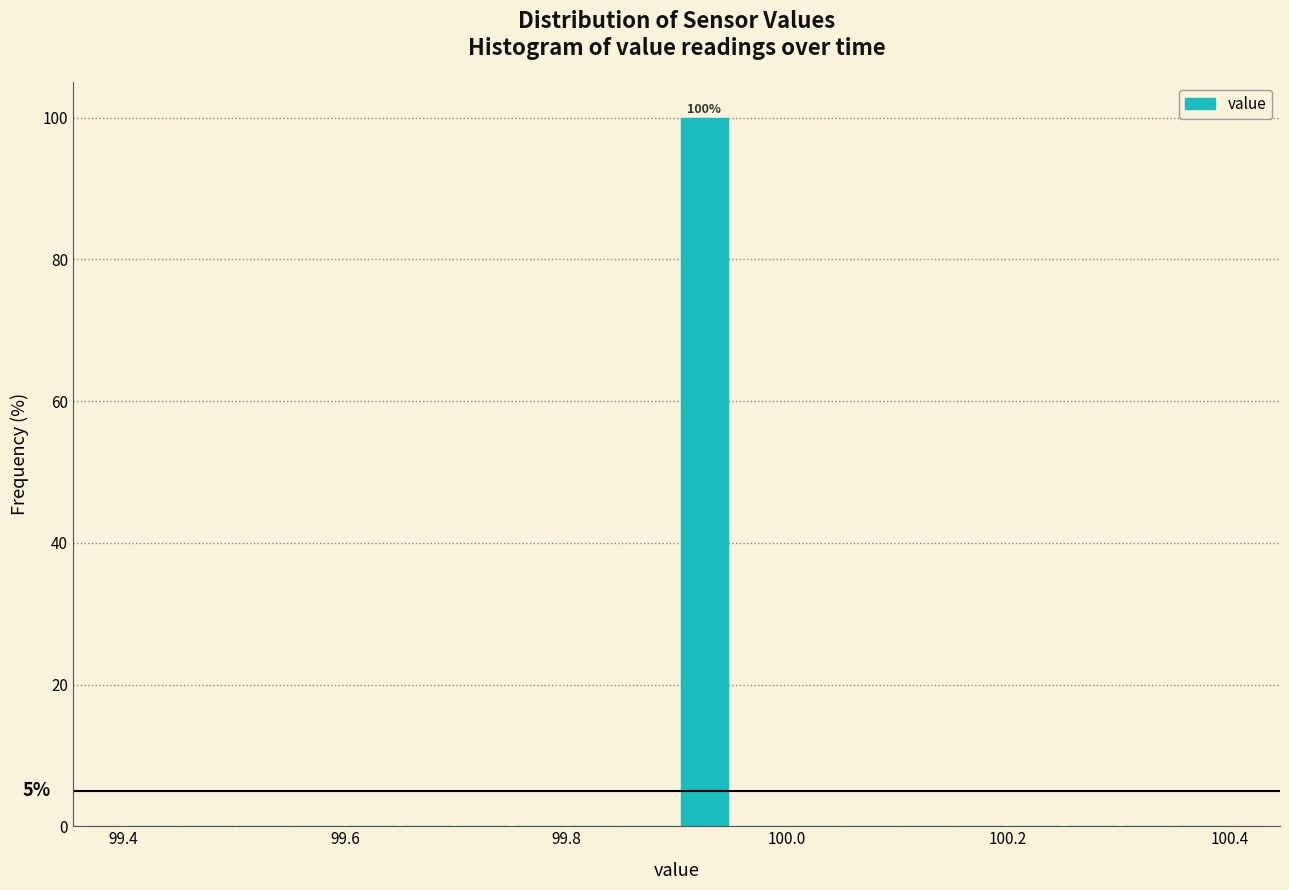

Read against the x-axis, roughly where is the centre of the tallest bar?

99.92